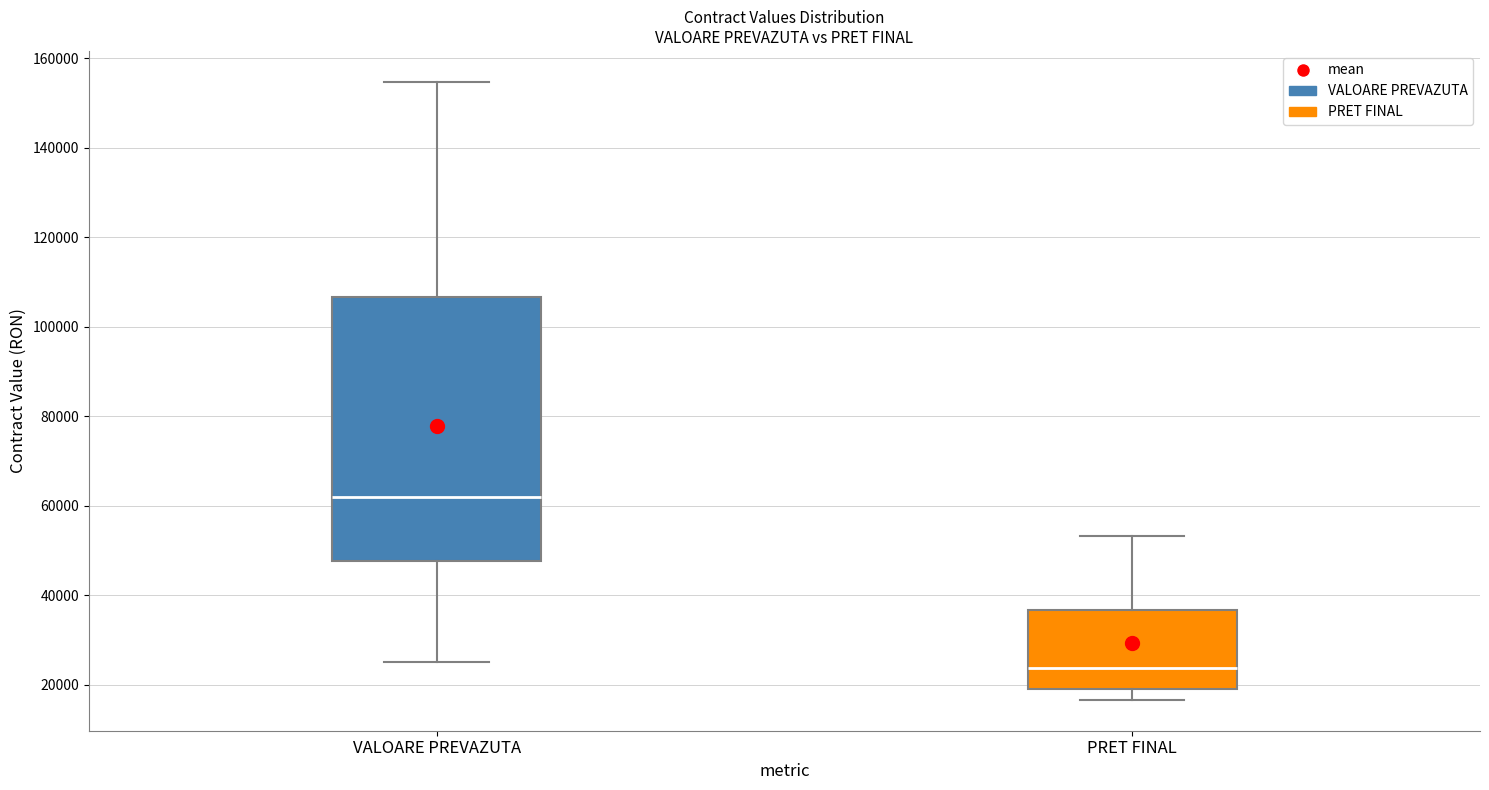

Which box has the highest median line?

VALOARE PREVAZUTA